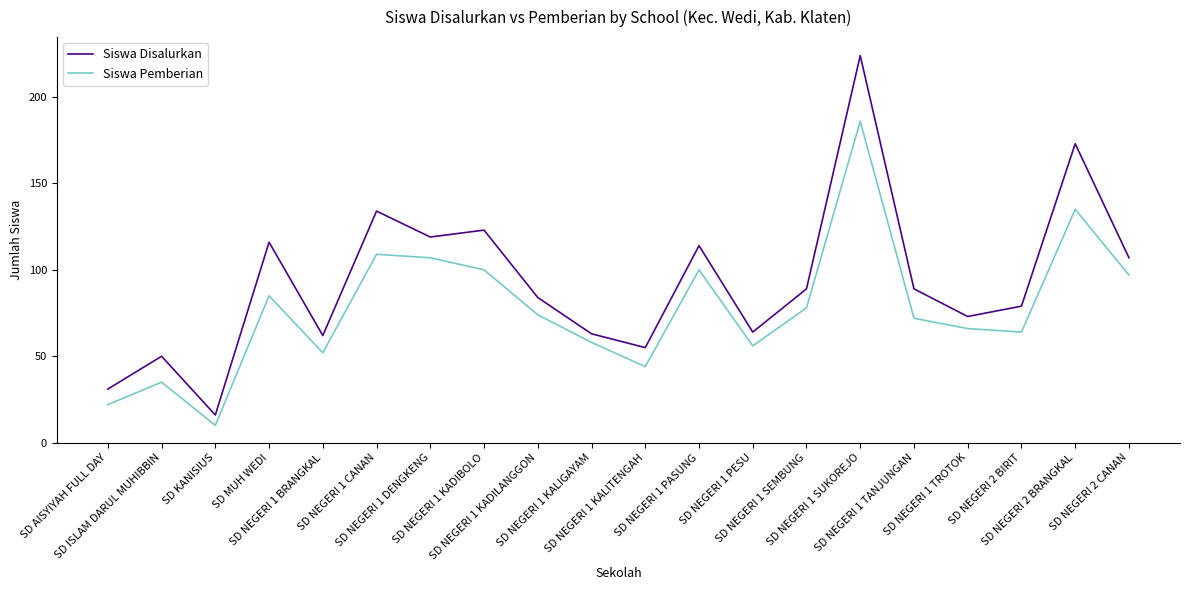

What is the difference between the maximum and minimum values in the Siswa Disalurkan series?

208